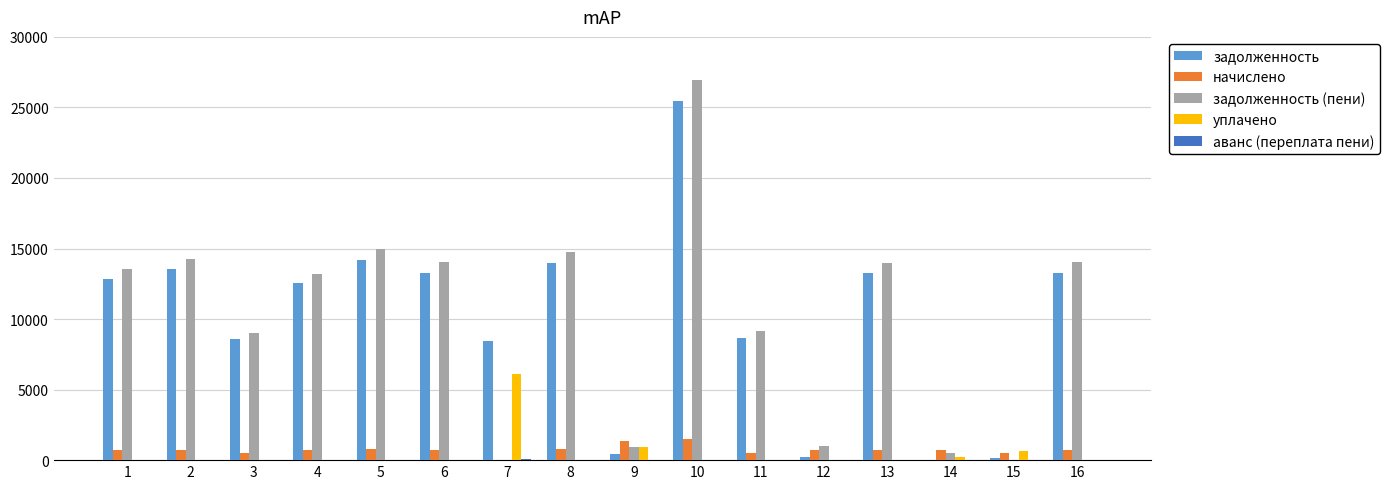

What are all the series names shown in the legend?

задолженность, начислено, задолженность (пени), уплачено, аванс (переплата пени)